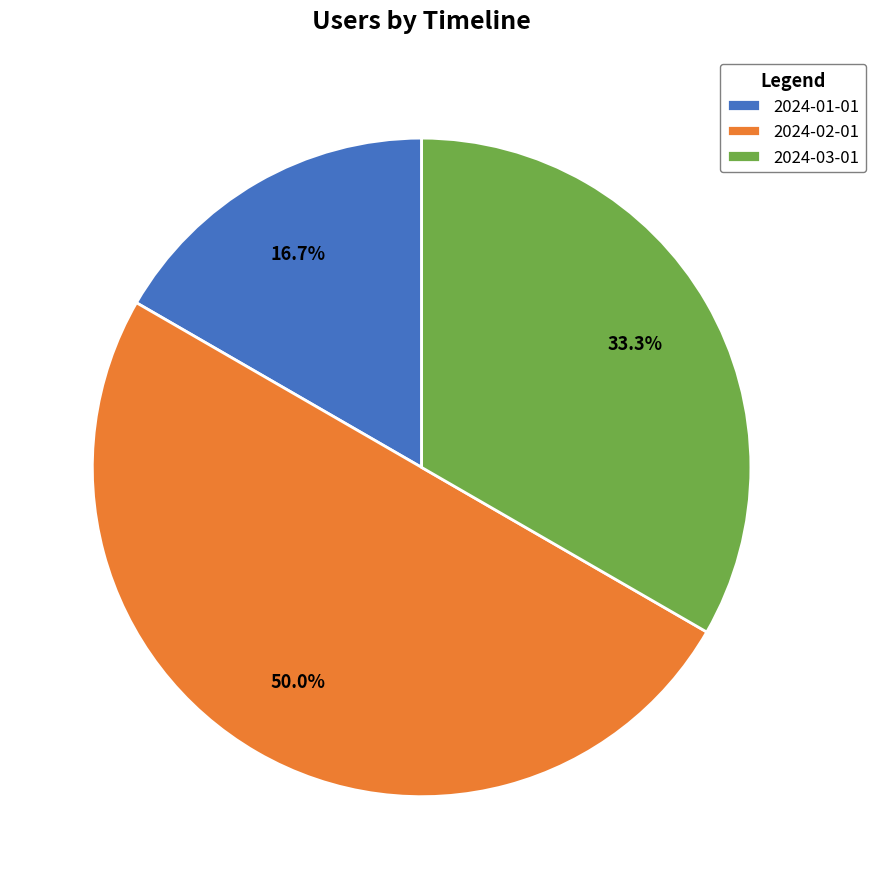

Between 2024-02-01 and 2024-01-01, which is larger?

2024-02-01